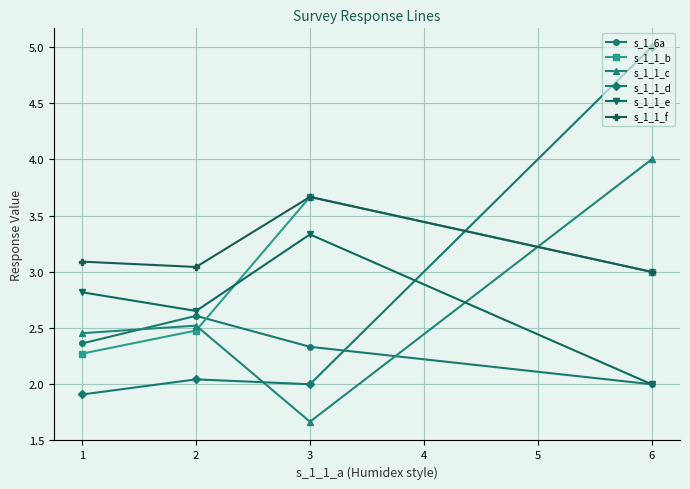

Between which two adjacent categories do s_1_1_e and s_1_1_b first intersect?

2 and 3